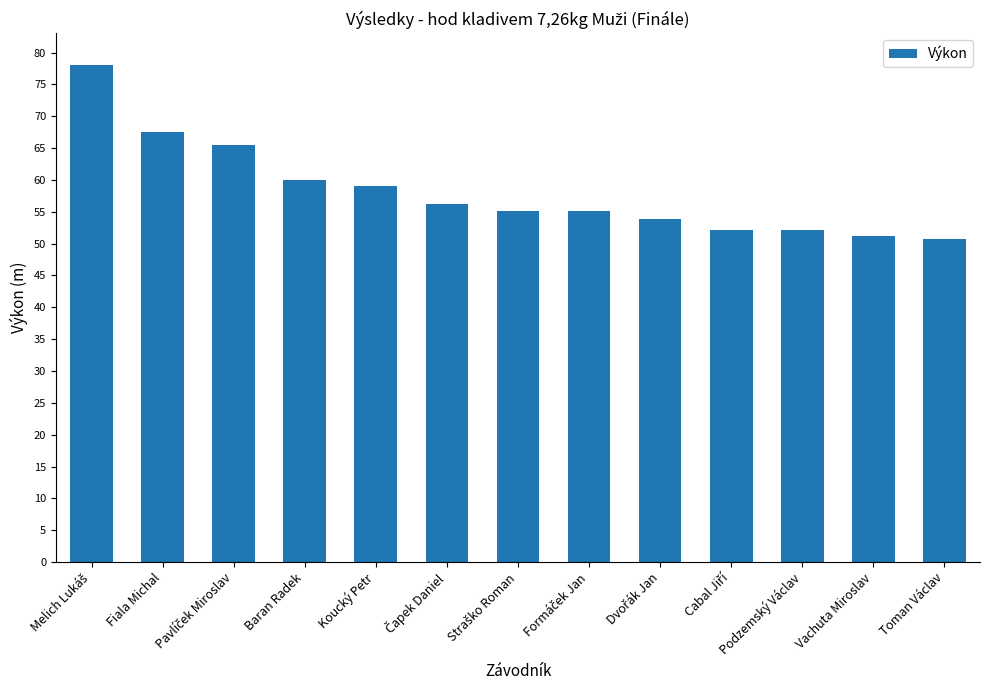

What is the average value?

58.2